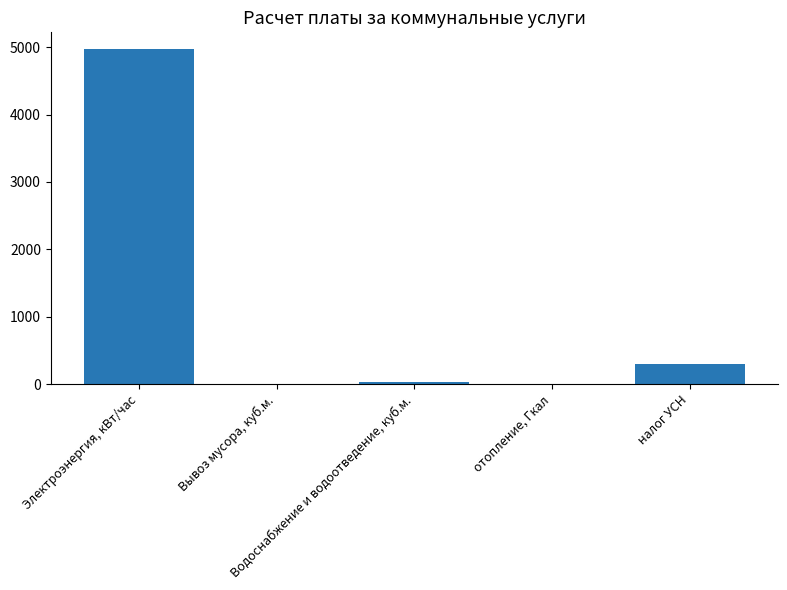

At which category does the chart reach its peak across all series?

Электроэнергия, кВт/час